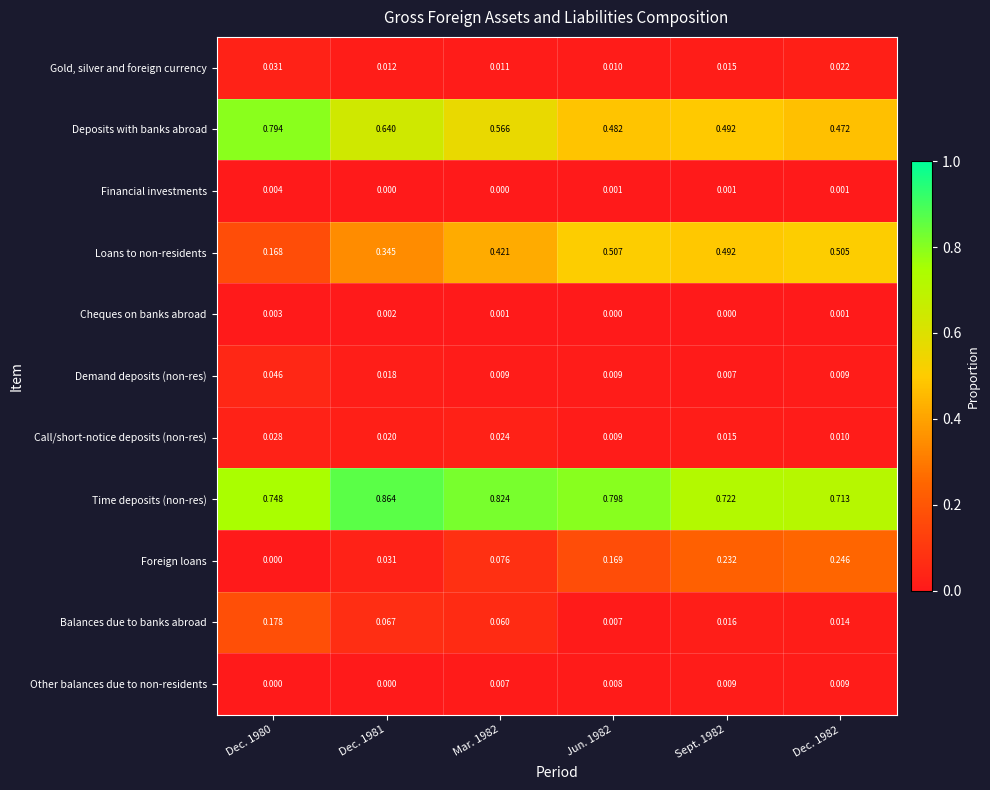

Which series has the largest total across all categories?

Time deposits (non-res)